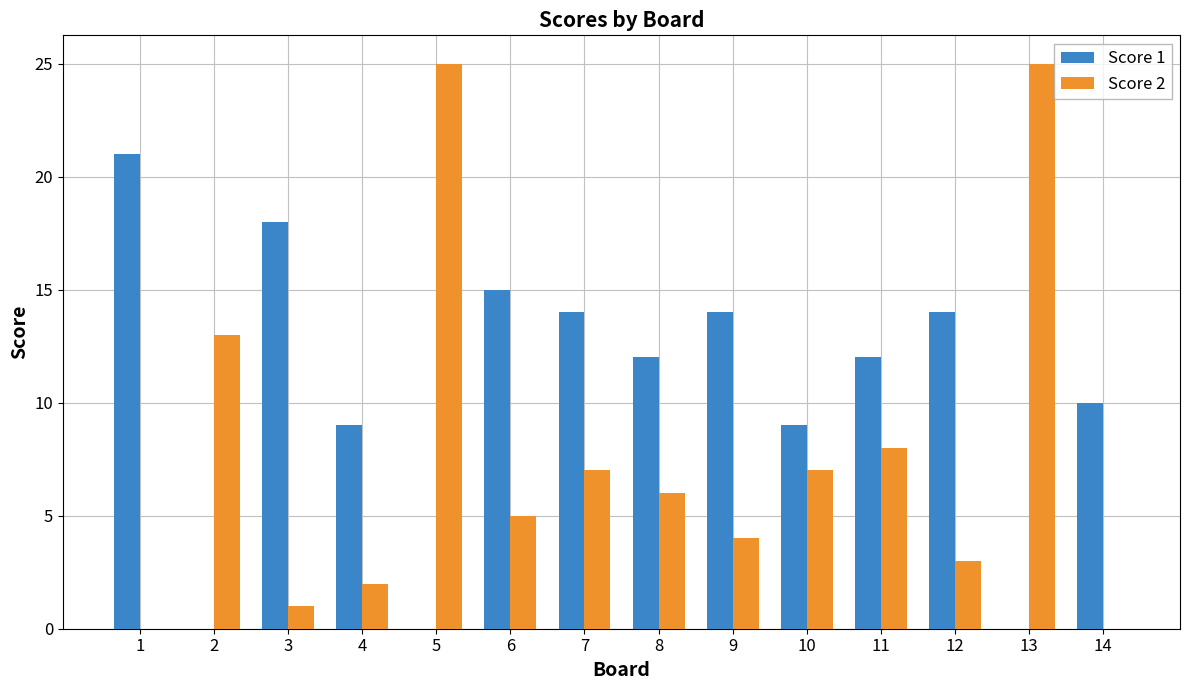

Are the bars horizontal?

No